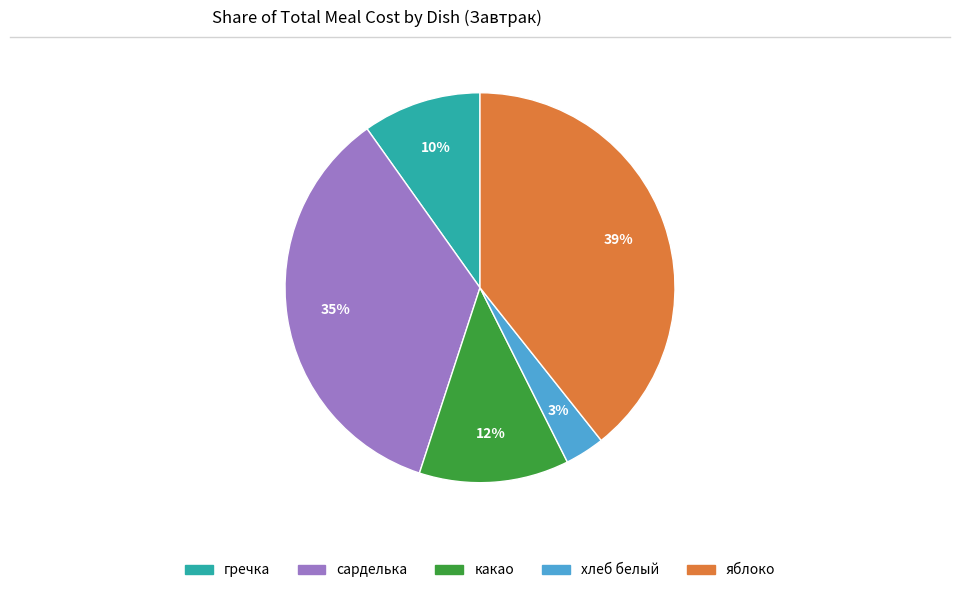

Which has a higher value, какао or хлеб белый?

какао